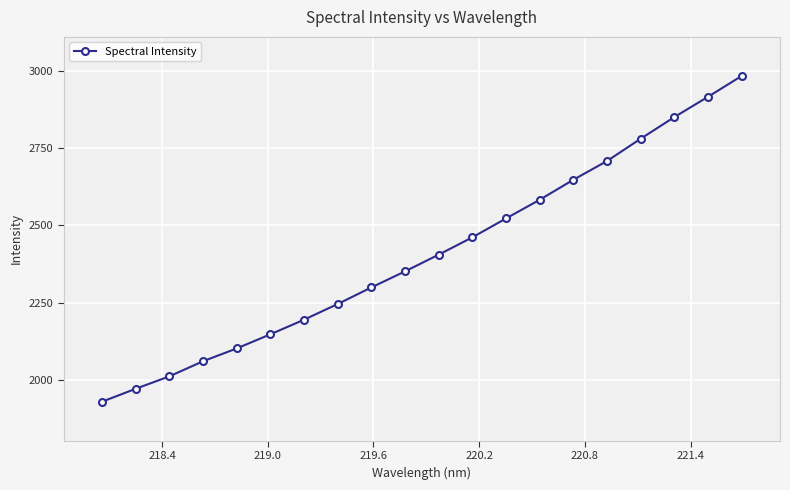

What is the average value?

2408.7